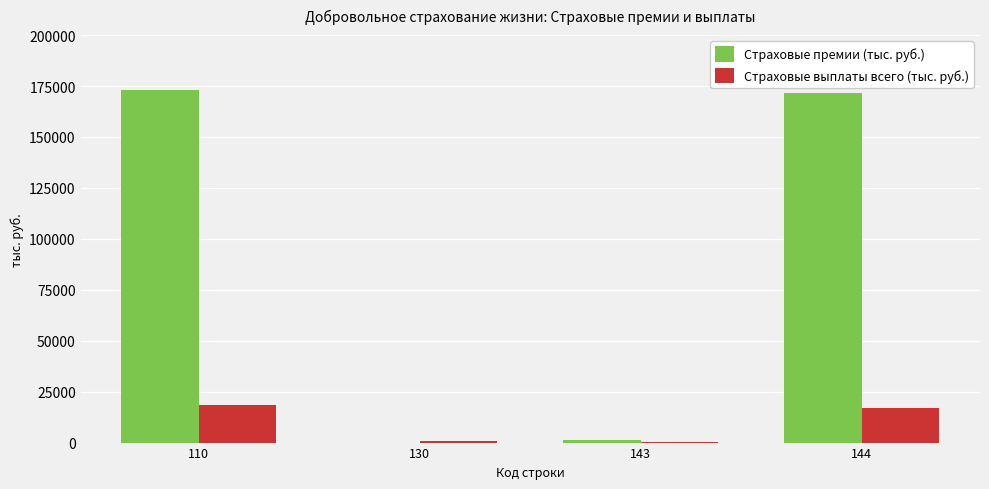

What is the total value across all series at 144?

188703.0